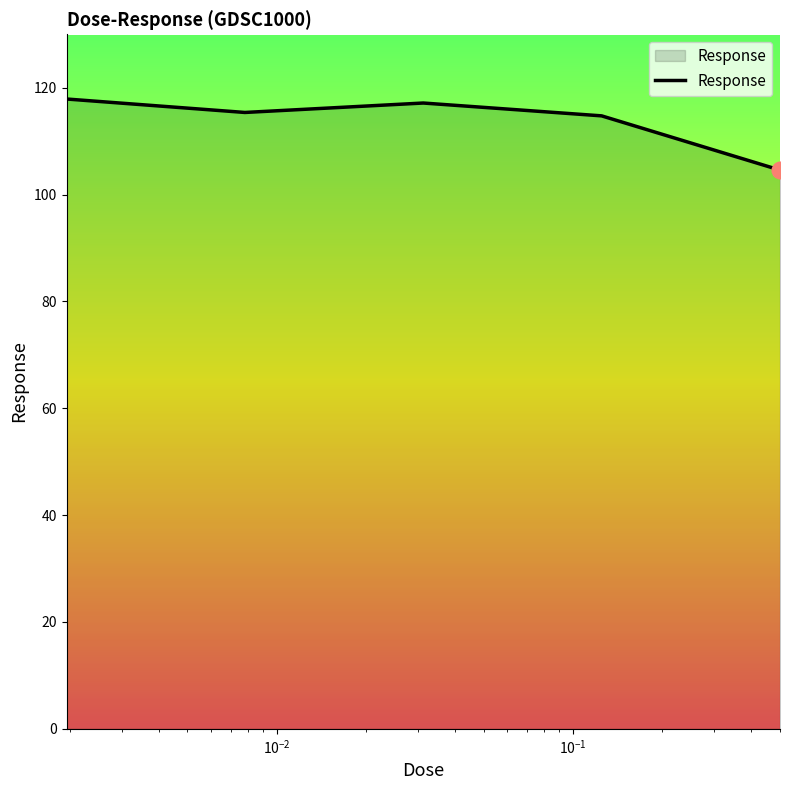

How many categories are shown in the chart?

5